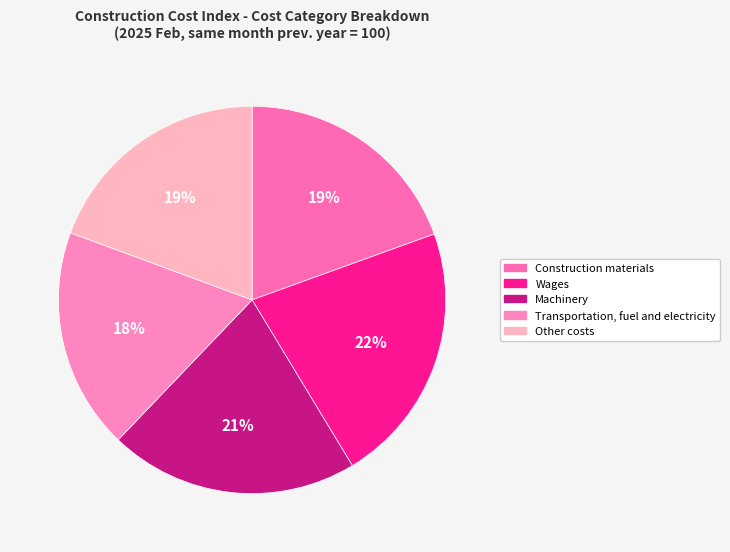

How many slices are in this pie chart?

5